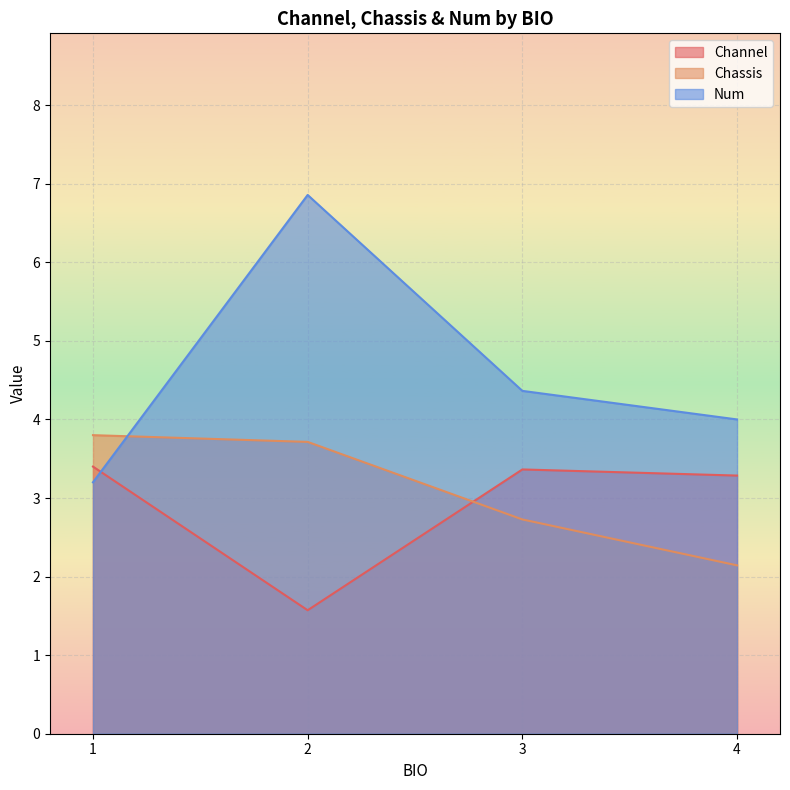

Is the value of Num at 4 greater than the value of Chassis at 1?

Yes